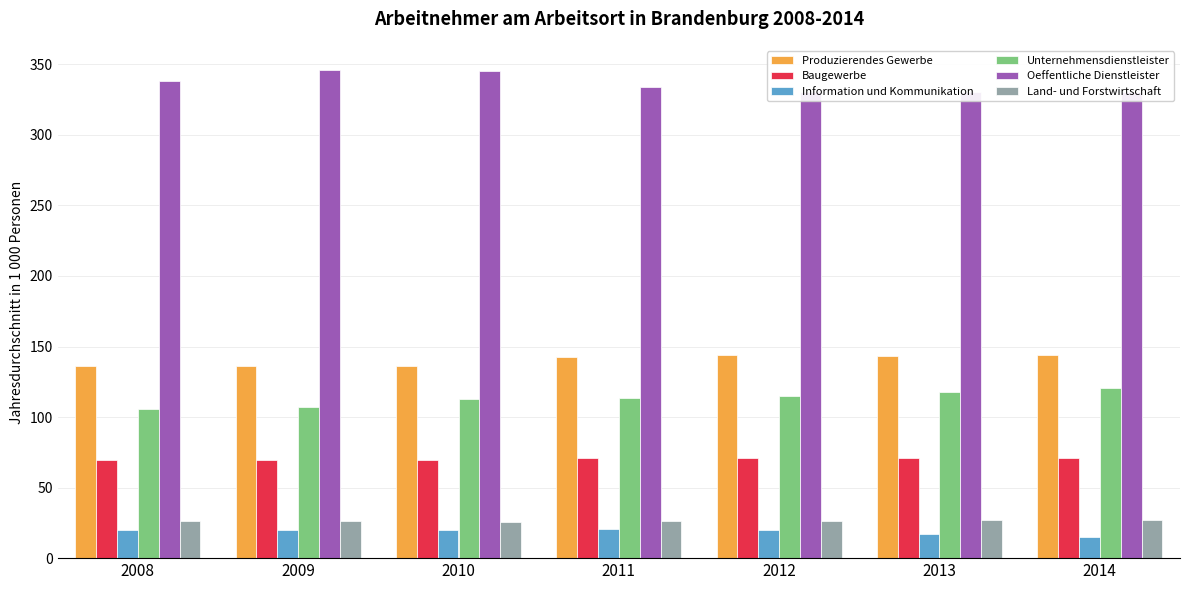

The value of Unternehmensdienstleister at 2014 is 192.7. True or false?

False